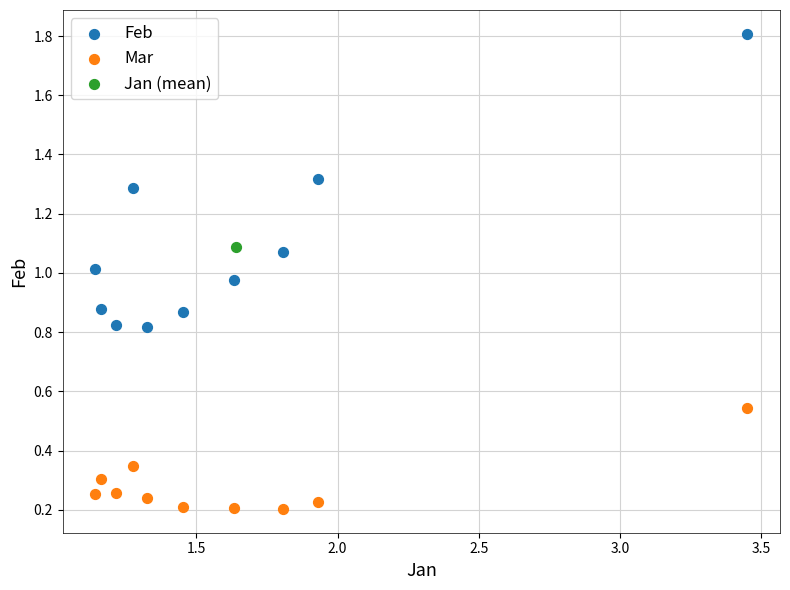

Which series reaches the minimum Y coordinate?

Mar